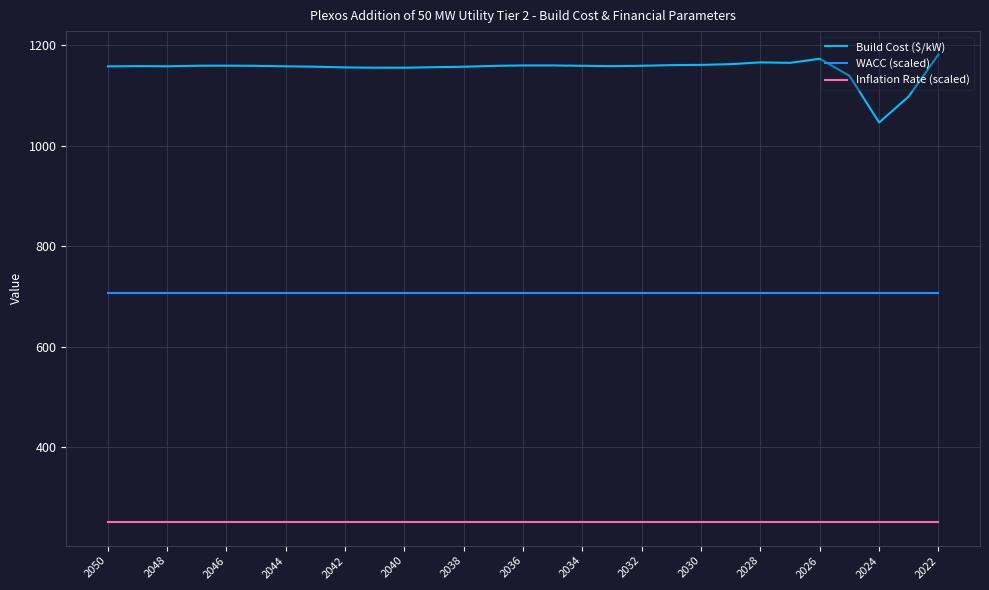

At which category is the sum across all series the highest?

2022